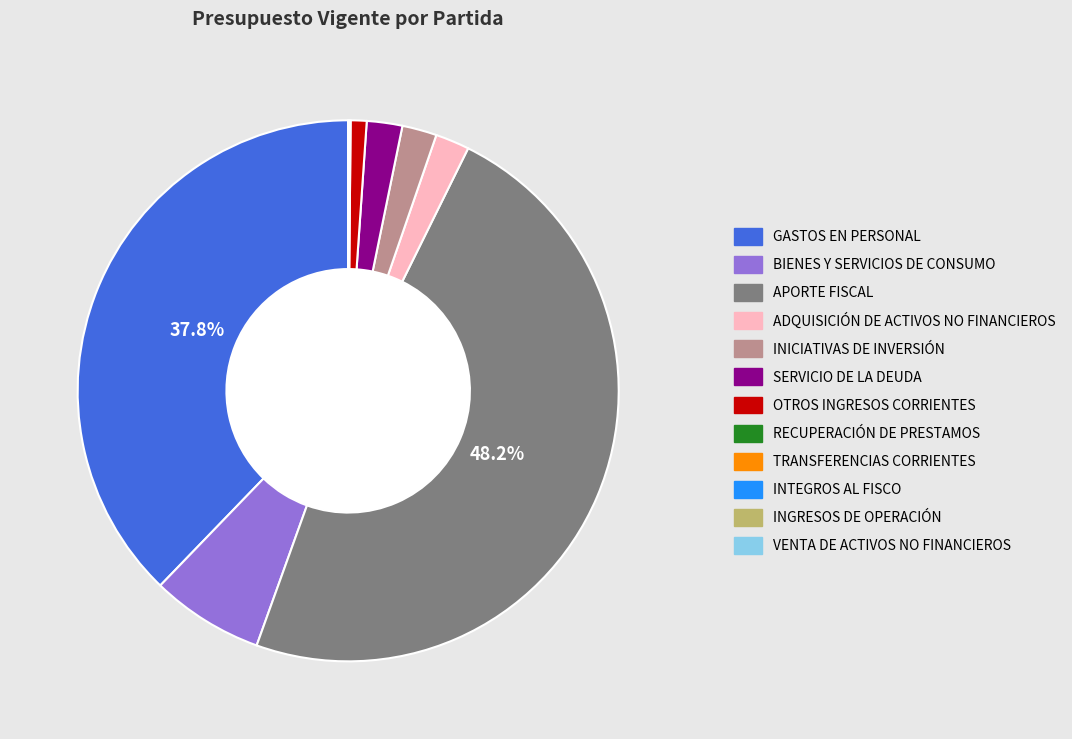

Between BIENES Y SERVICIOS DE CONSUMO and OTROS INGRESOS CORRIENTES, which is larger?

BIENES Y SERVICIOS DE CONSUMO